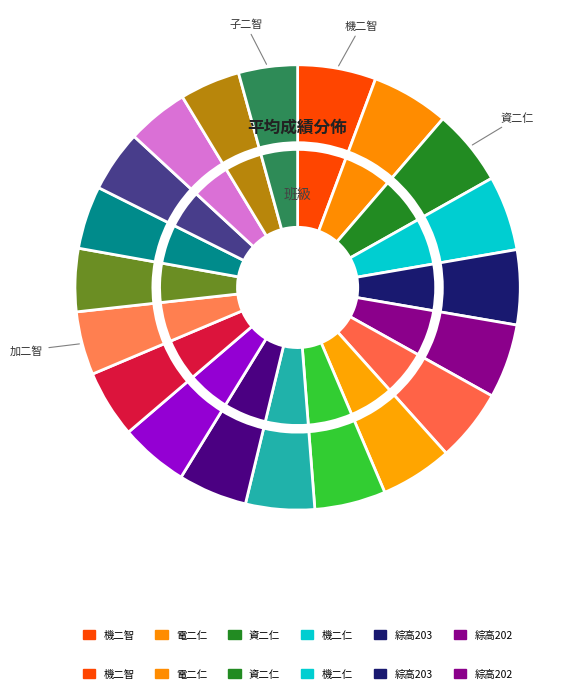

The 化二智 slice represents 5% of the pie. True or false?

True